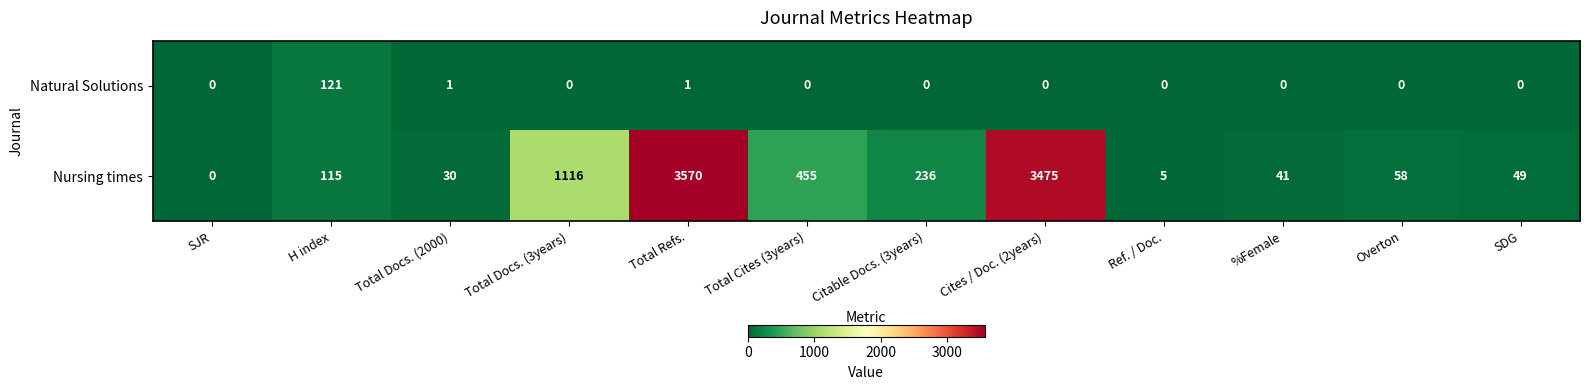

Which series has the widest spread of values?

Nursing times